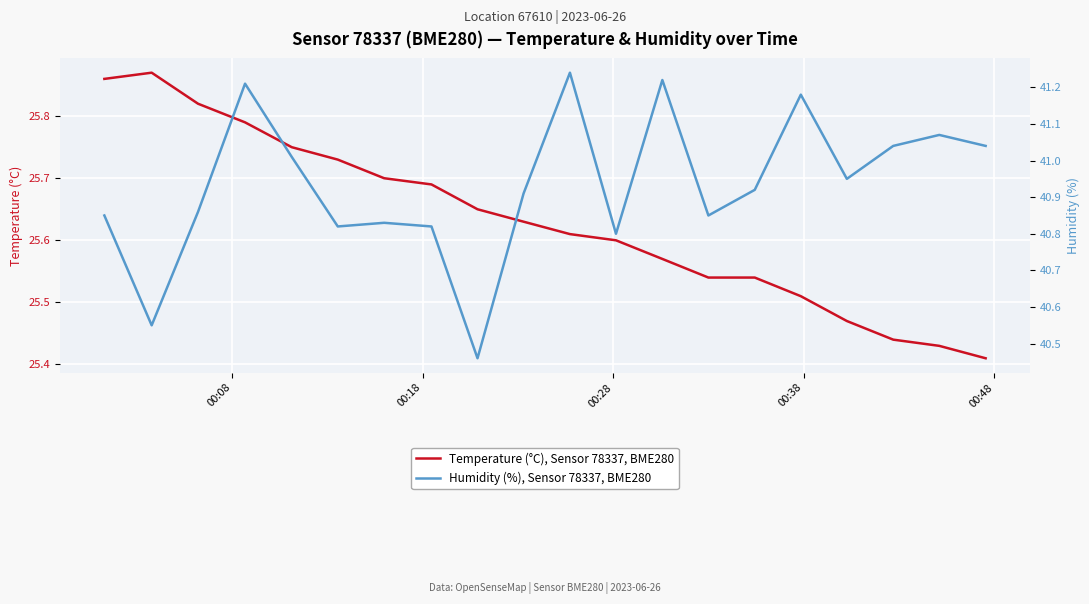

How many lines are shown in the chart?

2